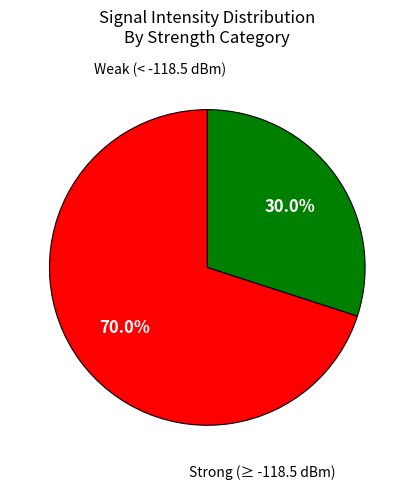

Is there any slice that represents more than half of the pie?

Yes